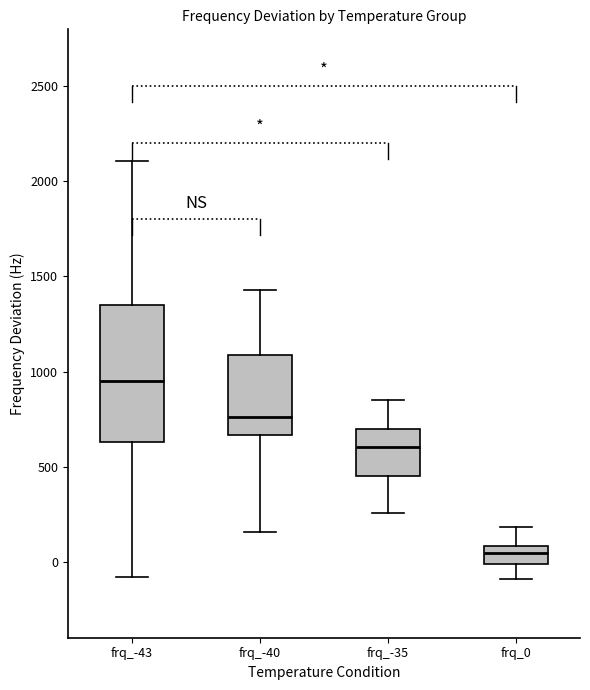

Comparing the boxes themselves (not the whiskers), which one is the tallest?

frq_-43